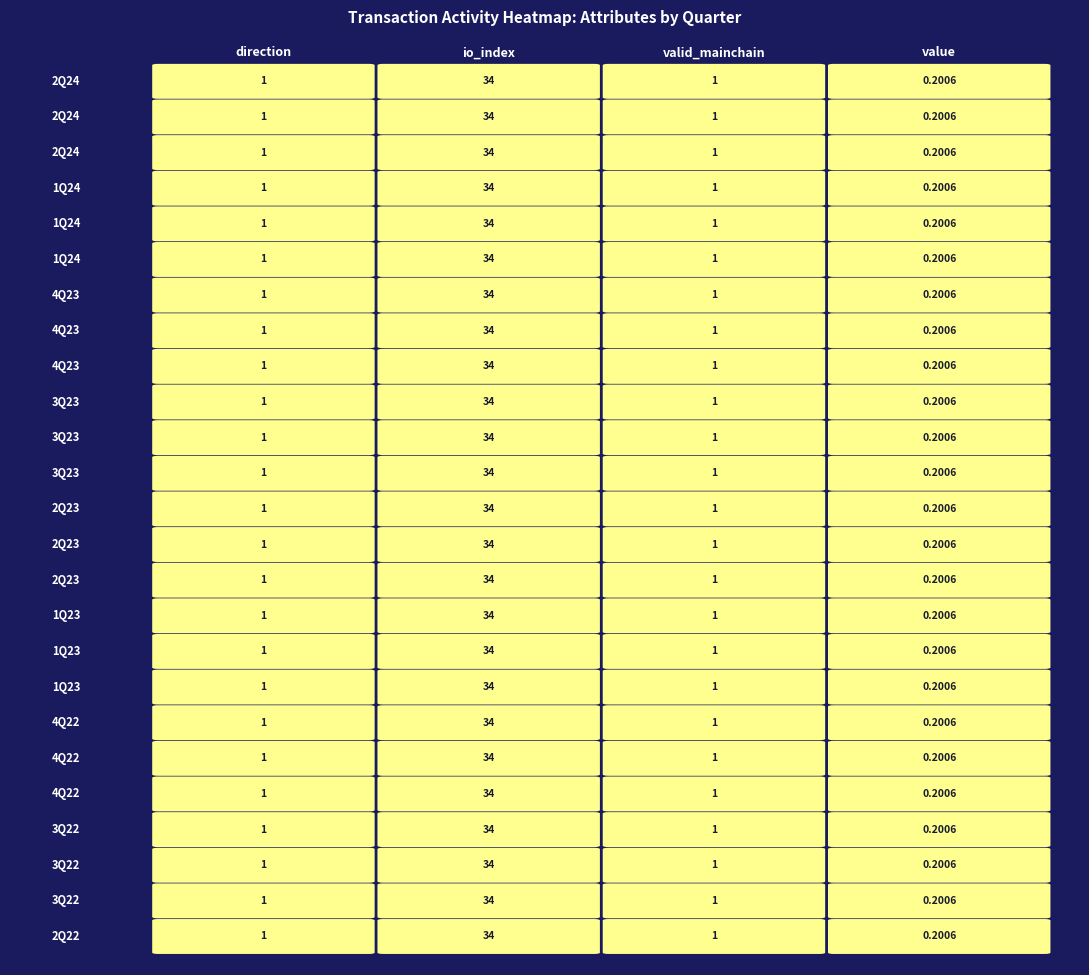

Is the value of direction at 11 greater than the value of io_index at 6?

No